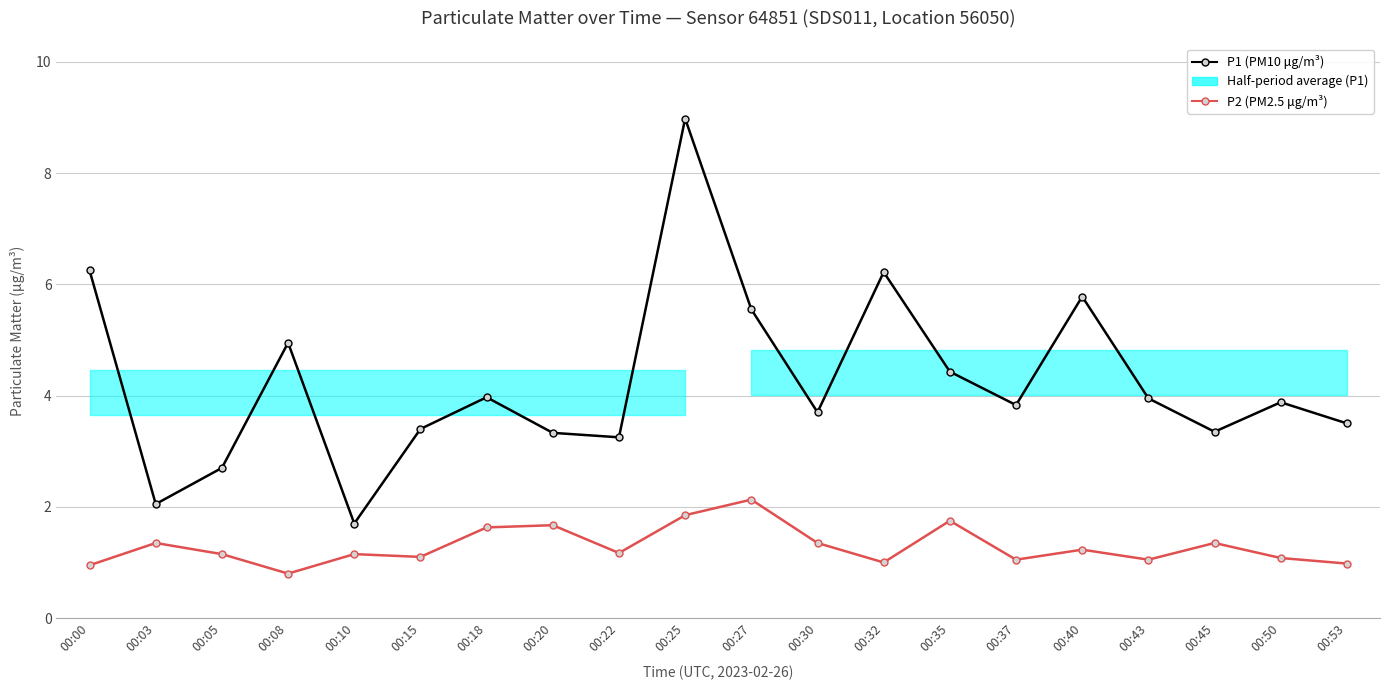

How many series are shown in this chart?

2